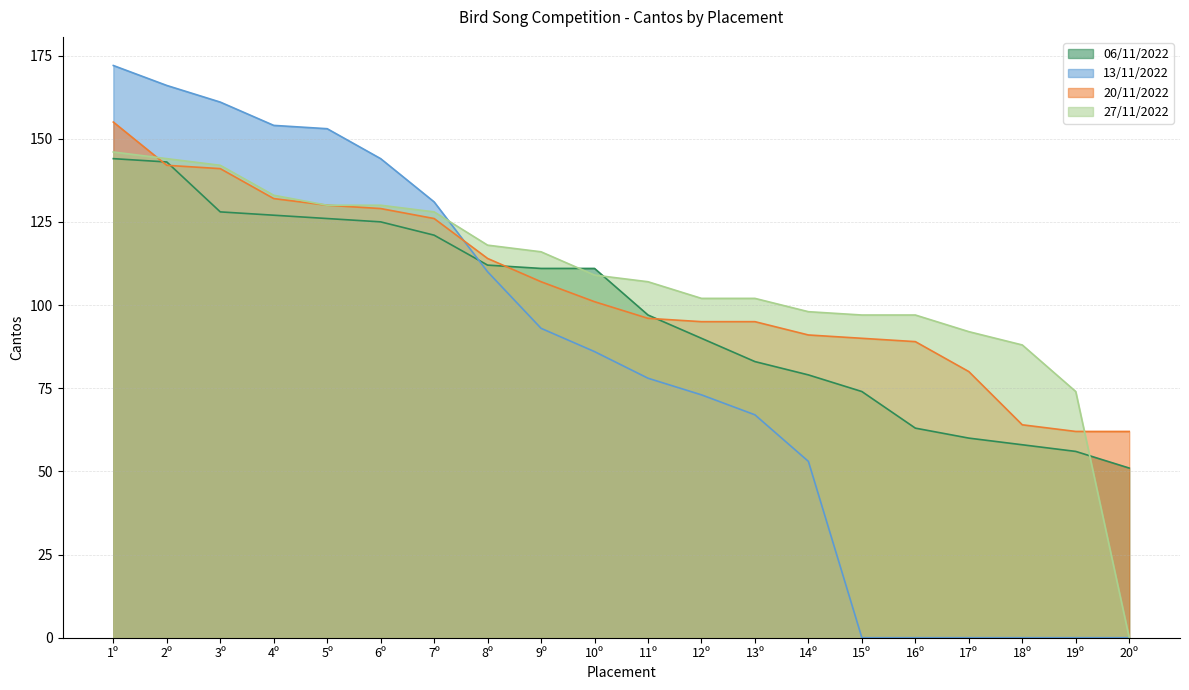

What is the label of the 15th point from the right?

6º